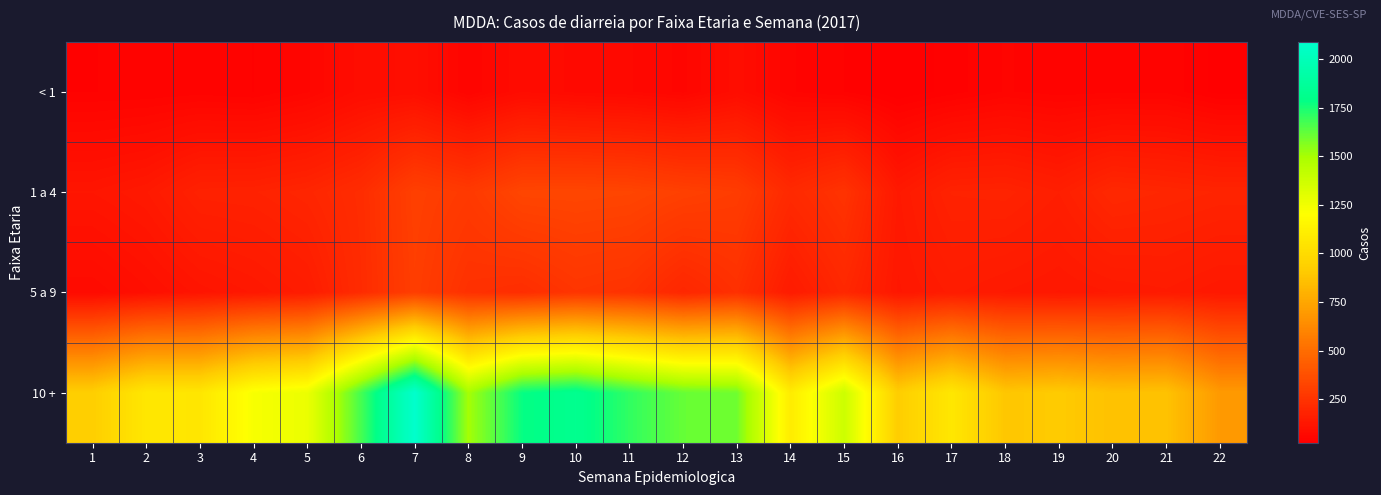

Reading left to right, extract all data points from this chart.

< 1: 1=42	2=43	3=46	4=42	5=57	6=86	7=93	8=50	9=82	10=72	11=67	12=56	13=87	14=51	15=42	16=26	17=38	18=51	19=46	20=48	21=48	22=30
1 a 4: 1=123	2=138	3=175	4=178	5=192	6=223	7=306	8=278	9=329	10=331	11=326	12=307	13=291	14=209	15=251	16=137	17=180	18=183	19=163	20=203	21=194	22=186
5 a 9: 1=75	2=96	3=118	4=132	5=151	6=218	7=298	8=239	9=226	10=258	11=247	12=197	13=237	14=146	15=200	16=129	17=149	18=138	19=130	20=139	21=145	22=132
10 +: 1=928	2=1069	3=1063	4=1227	5=1268	6=1673	7=2087	8=1504	9=1780	10=1822	11=1706	12=1613	13=1596	14=1097	15=1378	16=923	17=1067	18=888	19=909	20=864	21=870	22=693